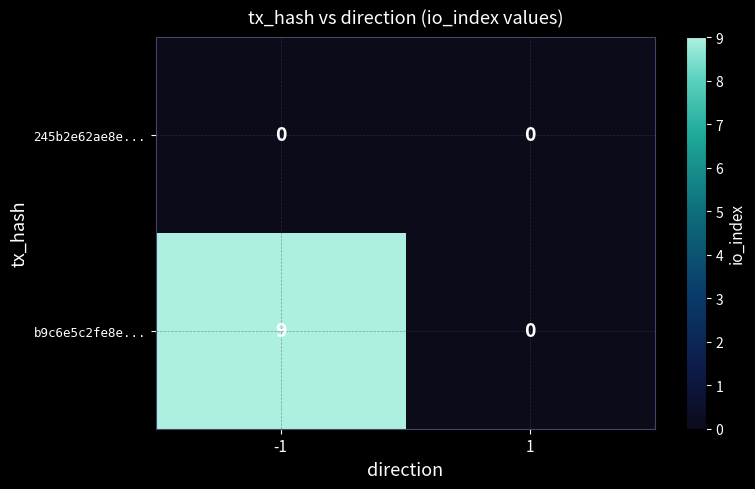

How many categories are shown in the chart?

2